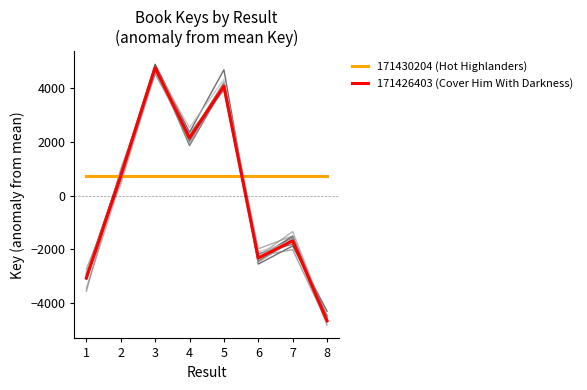

At 2, list the series in order from smallest to largest.

171430204 (Hot Highlanders), 171426403 (Cover Him With Darkness)